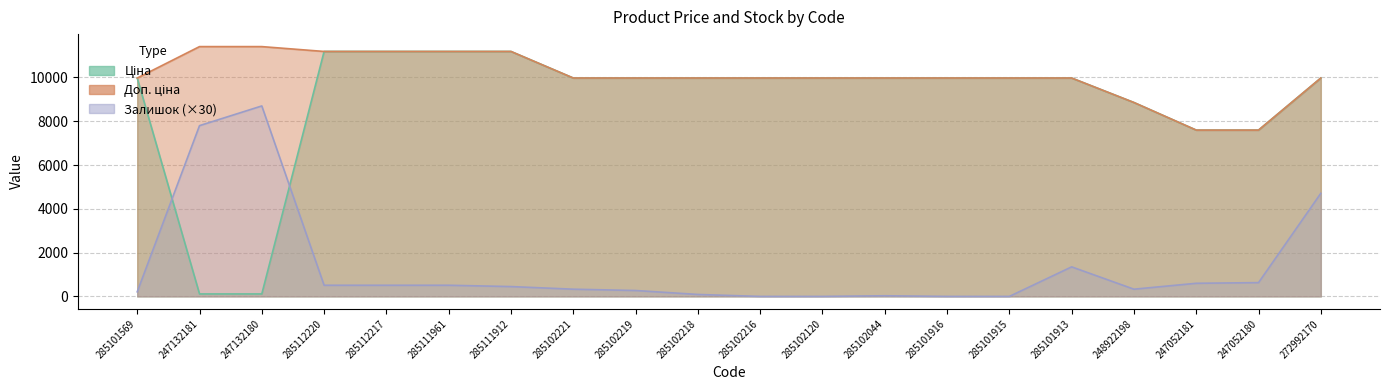

The value of Доп. ціна at 285102216 is 9975.0. True or false?

True